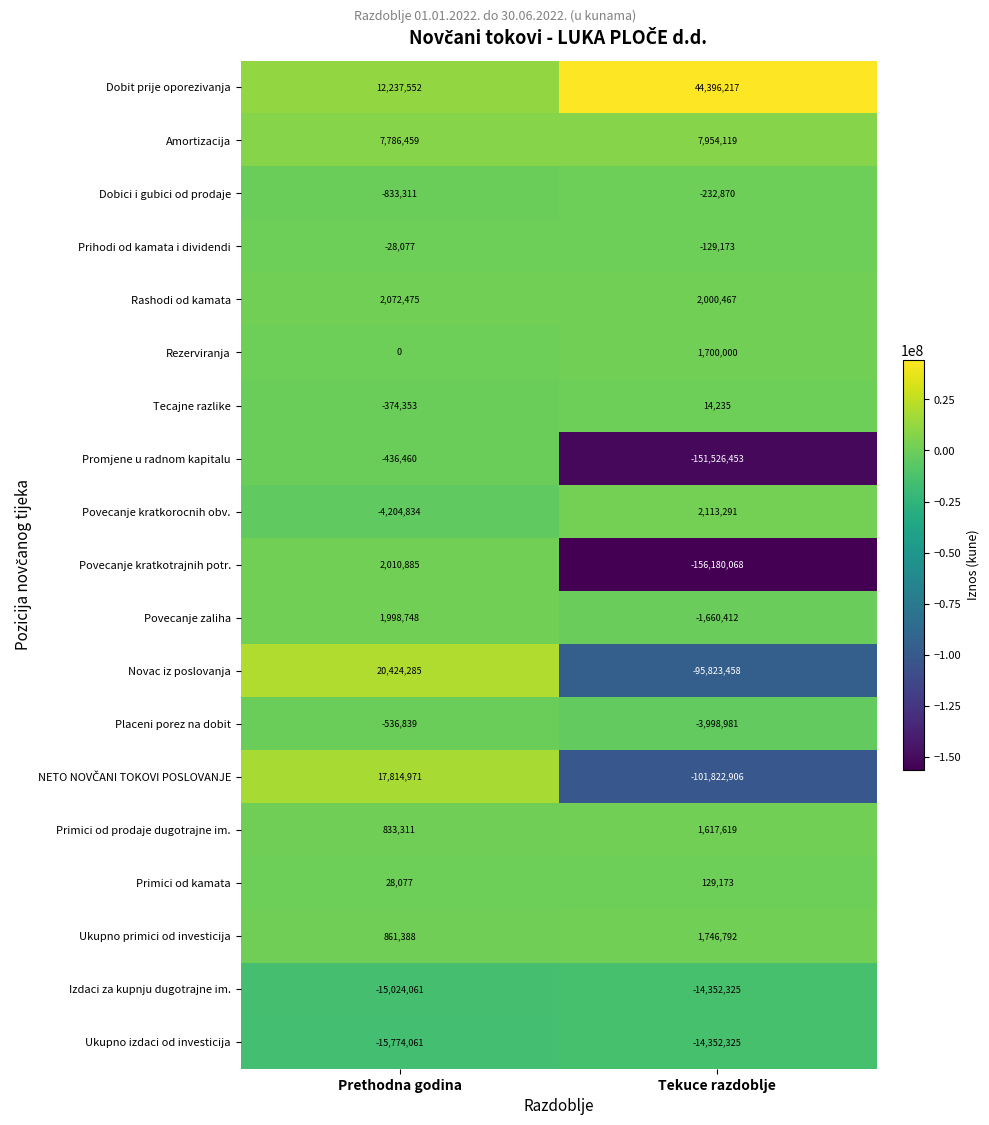

List the labels in order of Primici od prodaje dugotrajne im. value, largest first.

Tekuce razdoblje, Prethodna godina